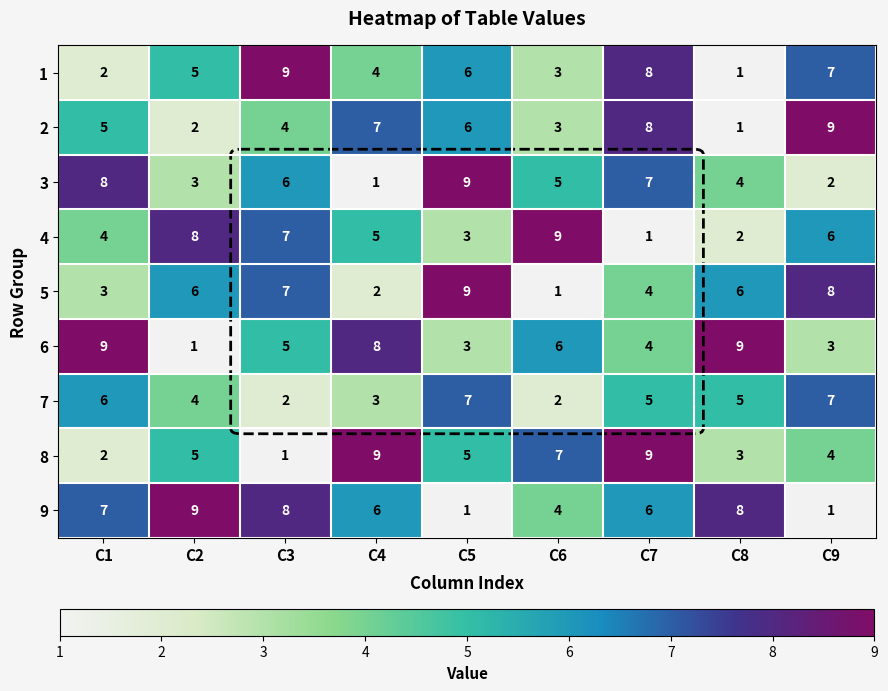

What value does the 2 series have at C1?

5